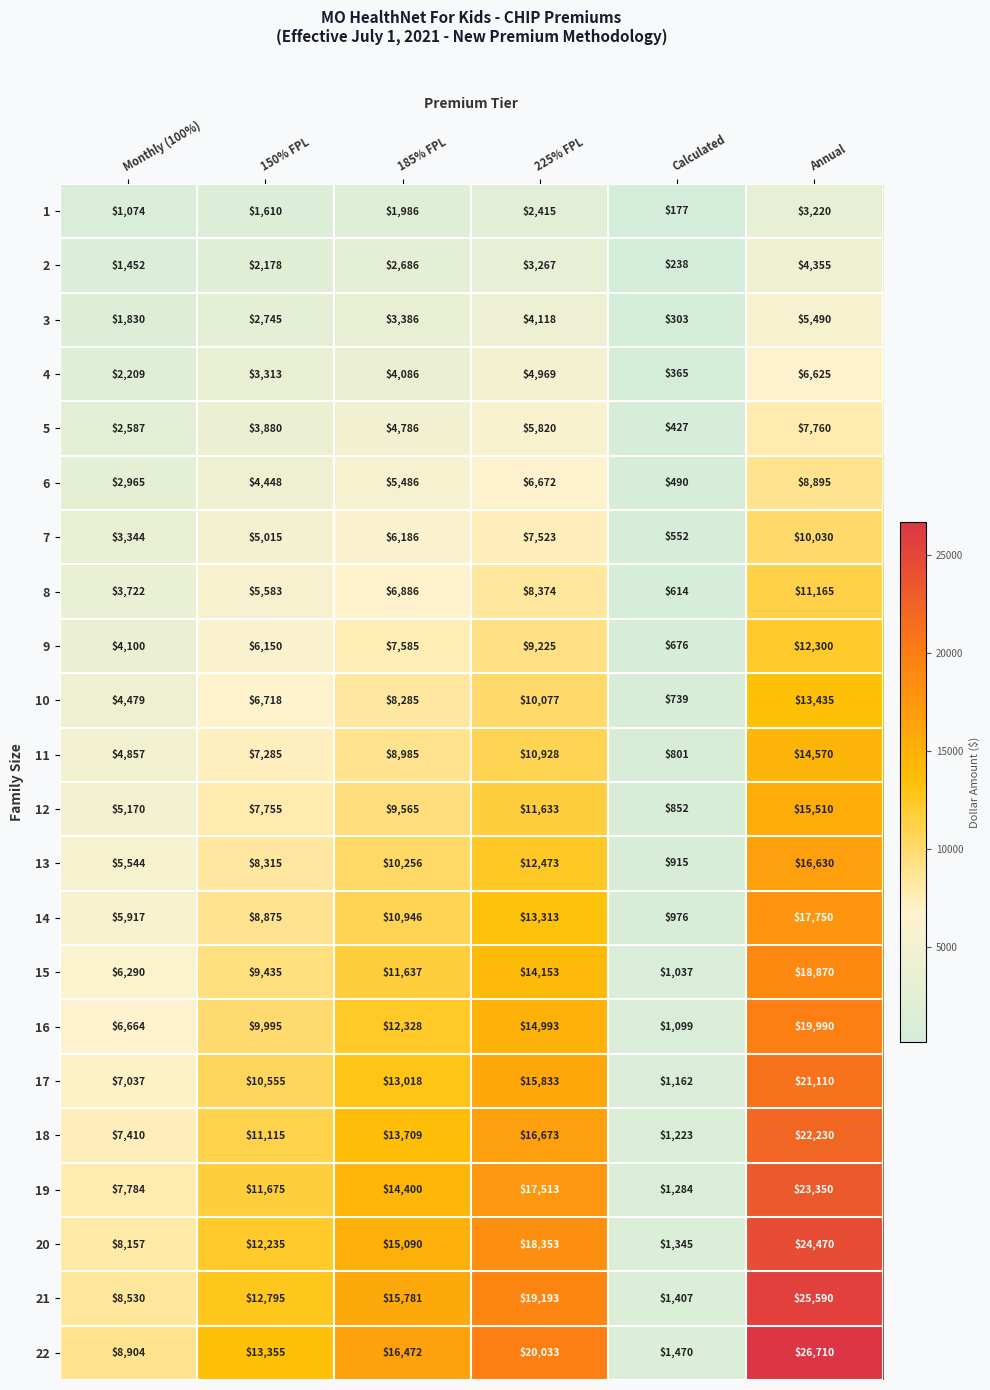

What is the difference between the highest and lowest values at 225% FPL?

17618